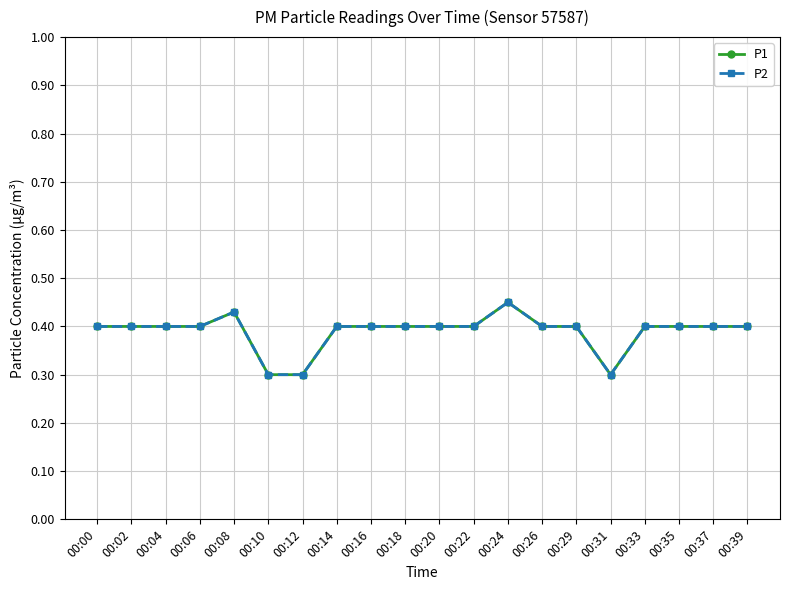

True or false: P1 and P2 cross at least once.

False